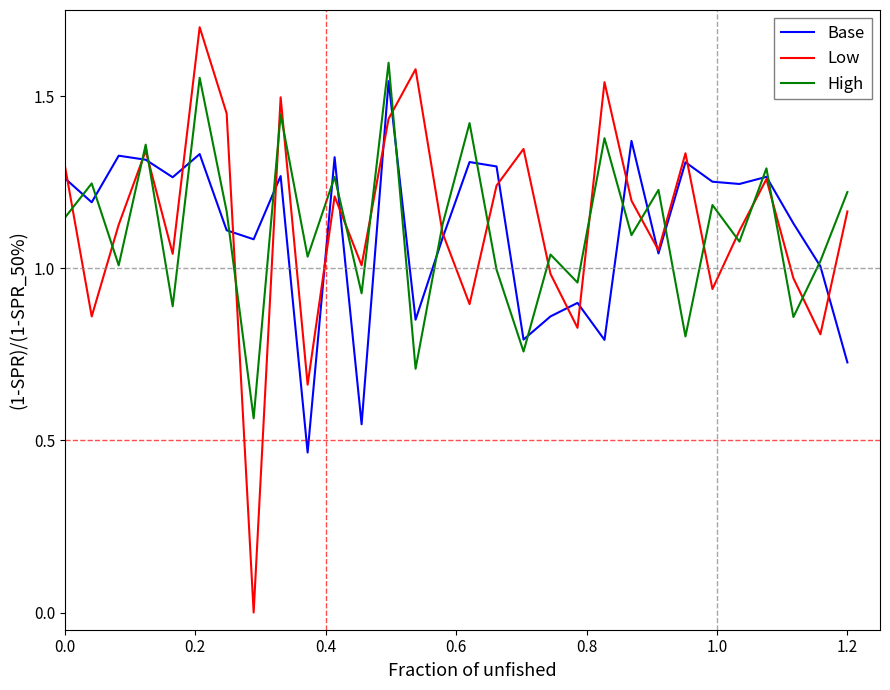

Which series has the largest range (max minus min)?

Low